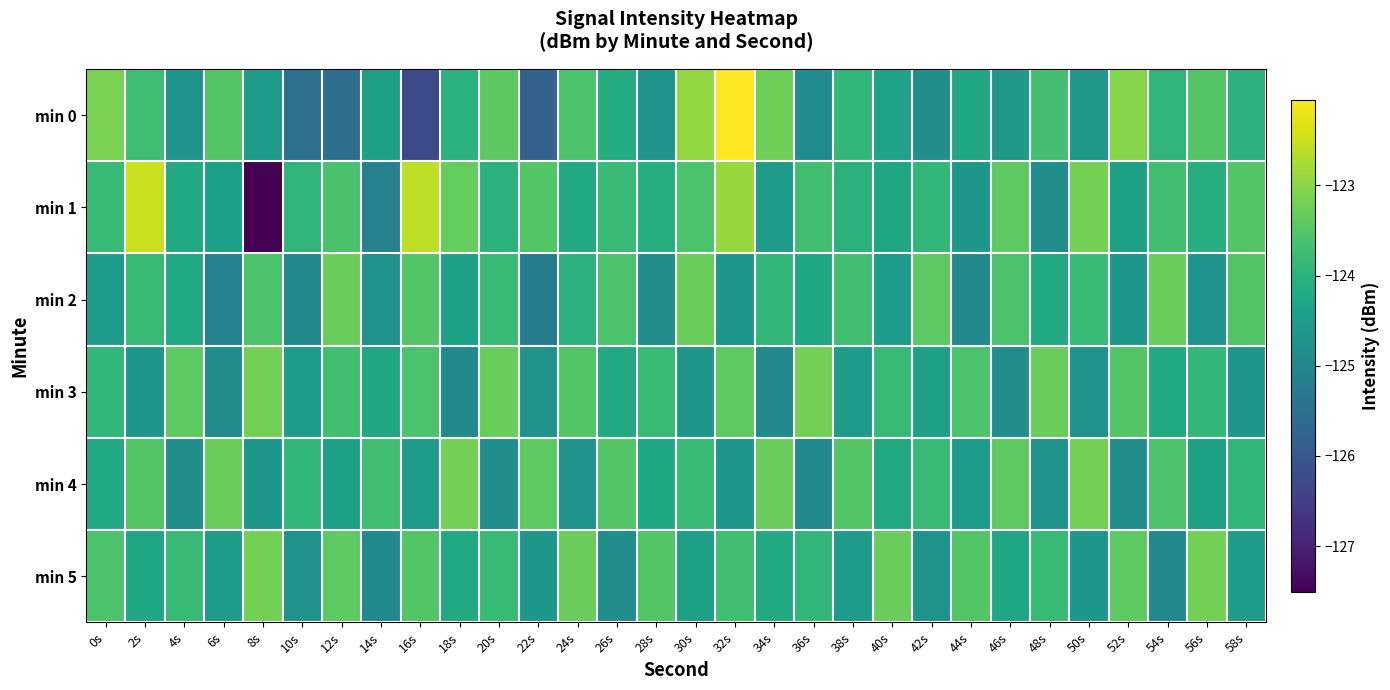

How many distinct data groups are displayed?

6